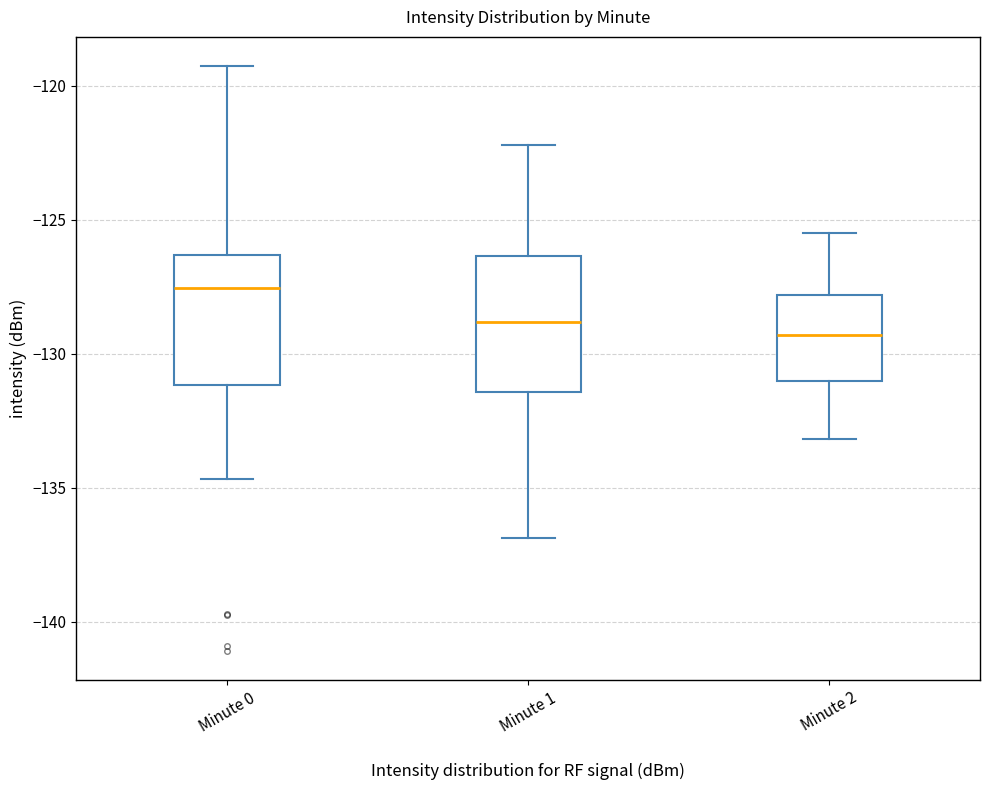

Reading left to right, read every box against the y-axis: the position of its median line, the range the box covers, and the ends of its whiskers. The values are not printed on the chart, so give them approximately, as read against the axis.

Minute 0: median -127.5, box -131.0 to -126.5, whiskers -134.5 to -119.5
Minute 1: median -129.0, box -131.5 to -126.5, whiskers -137.0 to -122.0
Minute 2: median -129.5, box -131.0 to -128.0, whiskers -133.0 to -125.5